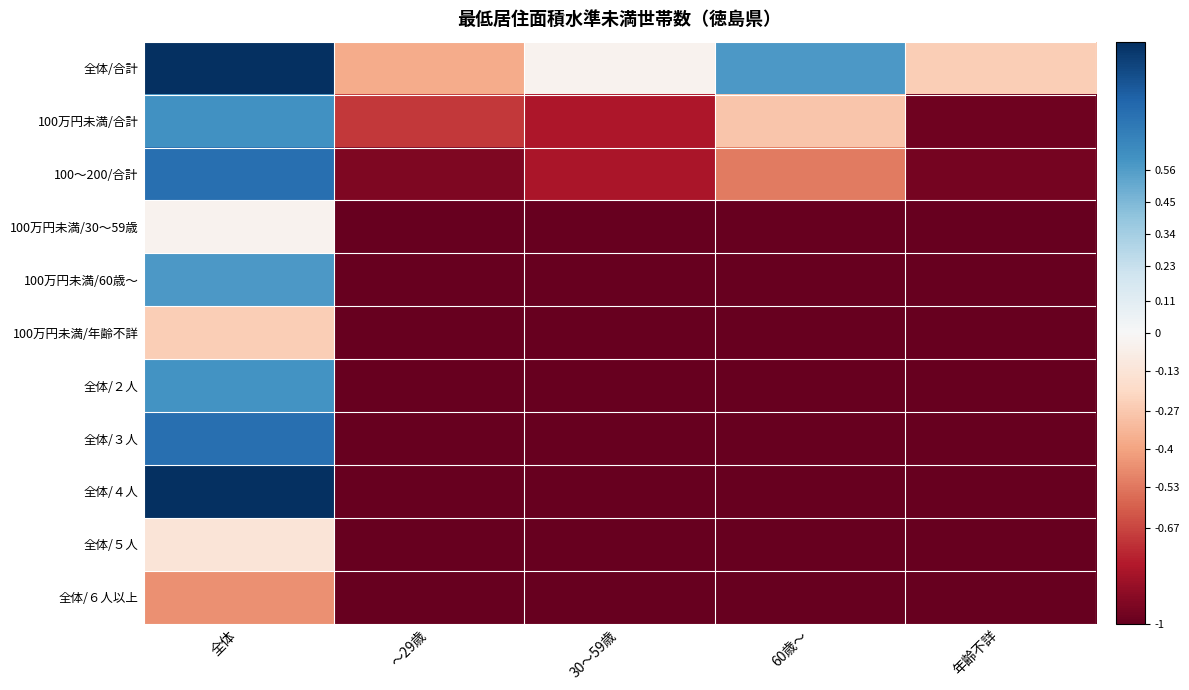

What is the difference between the highest and lowest values at 60歳～?

1.6